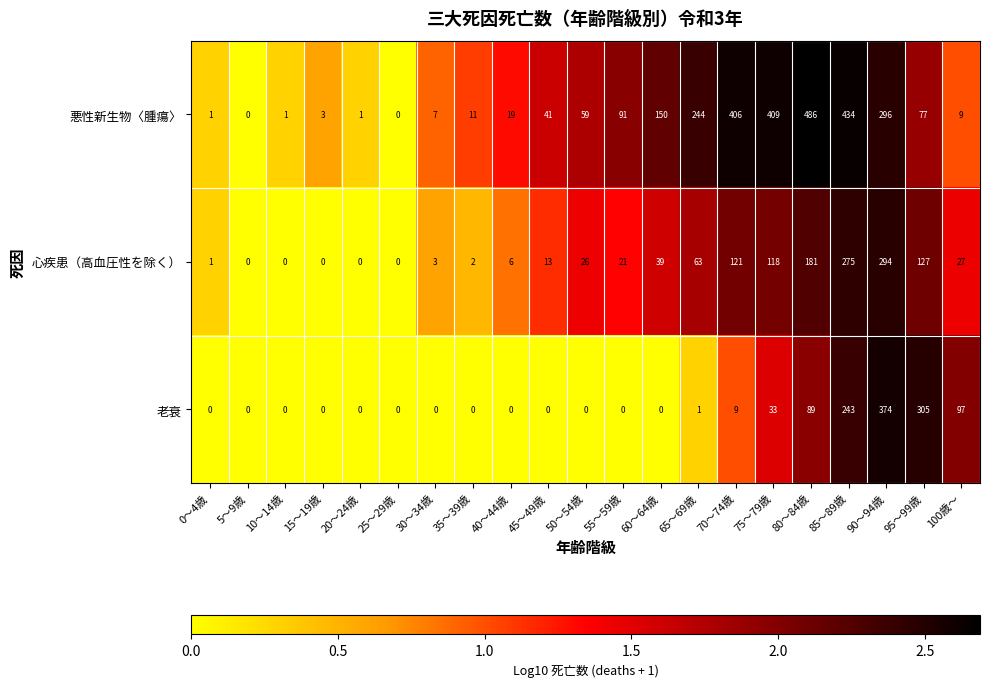

Is the value of 老衰 at 0～4歳 greater than the value of 心疾患（高血圧性を除く） at 80～84歳?

No